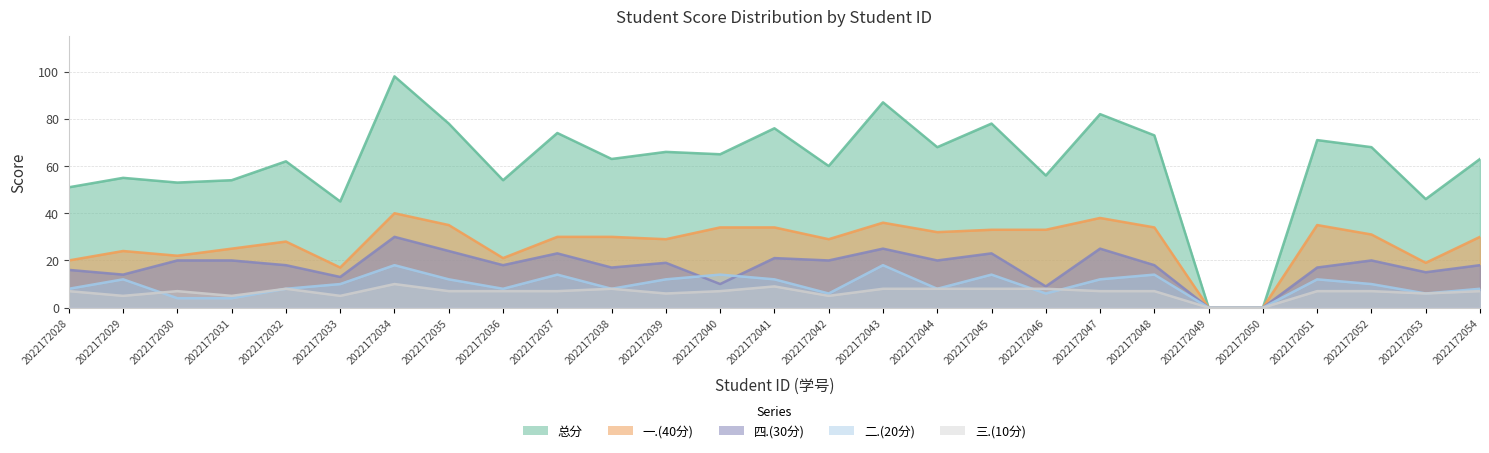

At which category does the chart reach its peak across all series?

2022172034